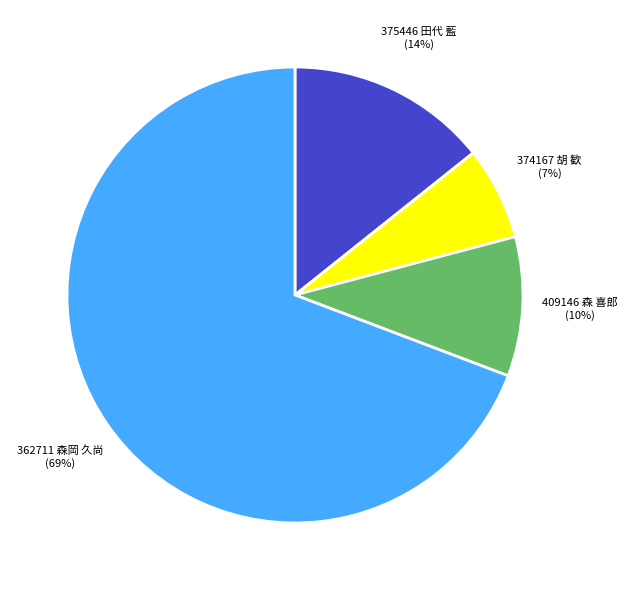

What percentage is the 375446 田代 藍 slice, to the nearest percent?

14%